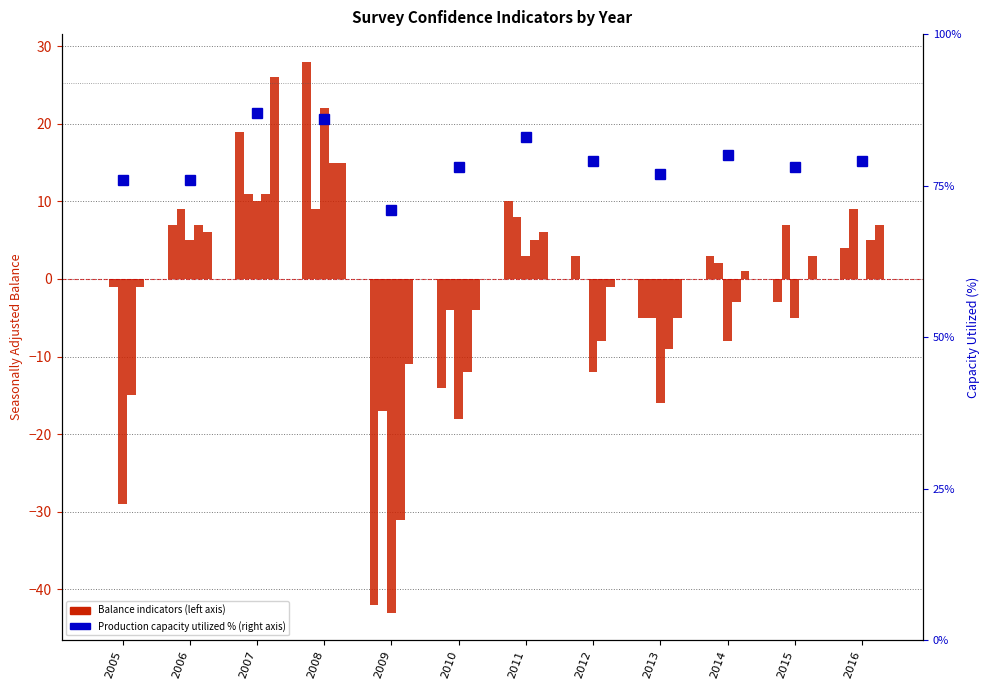

The Construction, employment expectations series shows 12 at 2016. True or false?

False